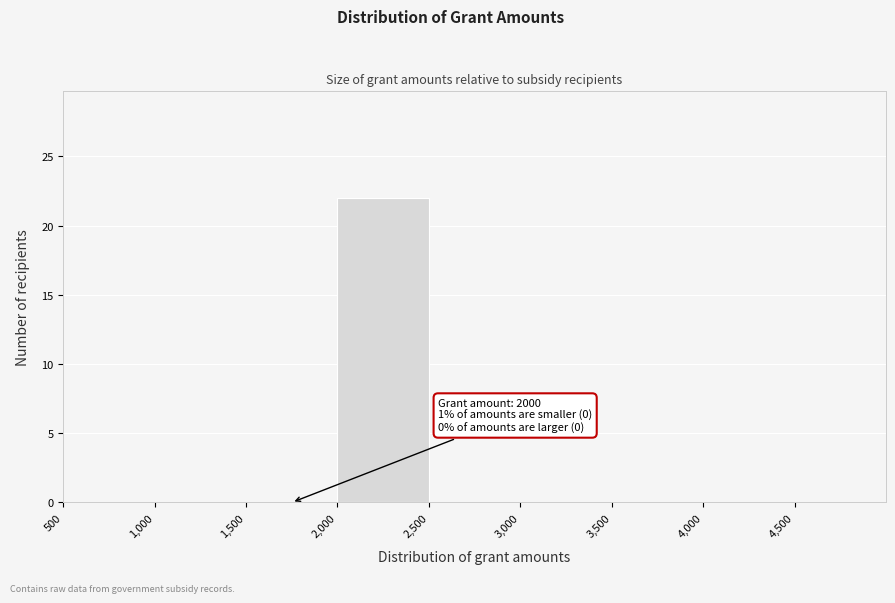

Over which range of the x-axis is the bar tallest?

2000 to 2500